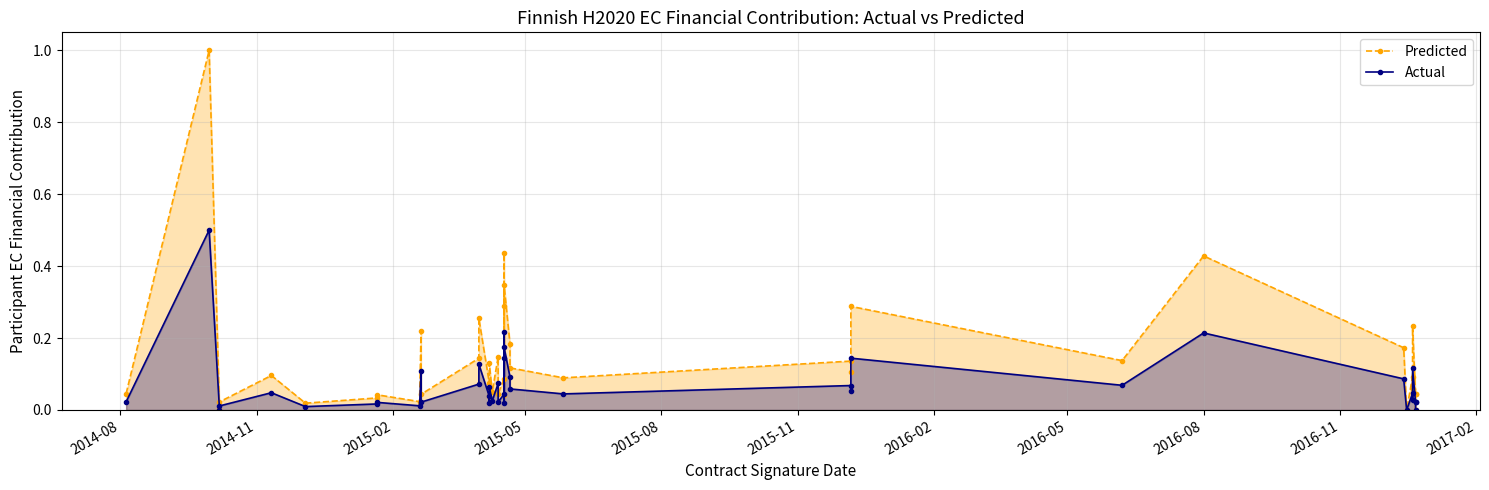

Is it true that Actual equals 0.0 at 38?

False